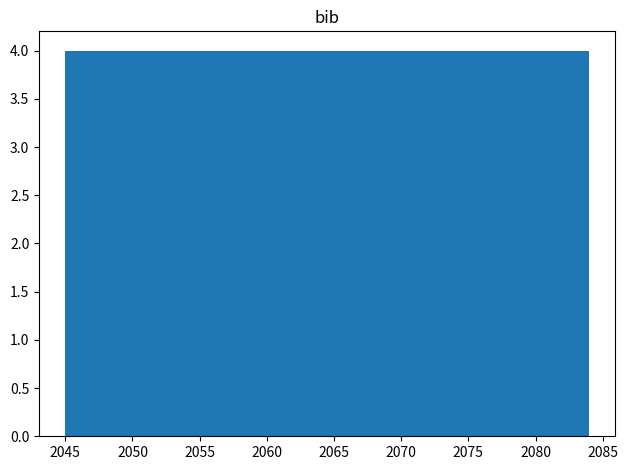

Reading left to right, transcribe this chart: for each bar, give the range it covers on the x-axis and its height. Neither the bar edges nor the heights are printed on the chart, so give them approximately, as read against the axes.

2045.0 to 2048.9: 4
2048.9 to 2052.8: 4
2052.8 to 2056.7: 4
2056.7 to 2060.6: 4
2060.6 to 2064.5: 4
2064.5 to 2068.4: 4
2068.4 to 2072.3: 4
2072.3 to 2076.2: 4
2076.2 to 2080.1: 4
2080.1 to 2084.0: 4